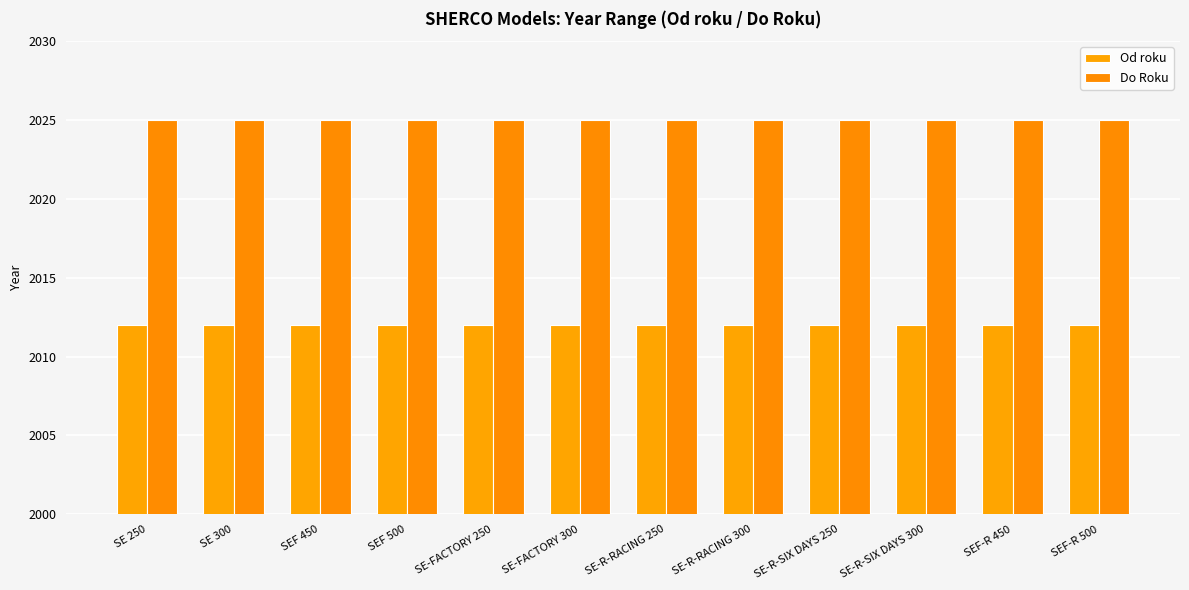

Which has a higher value, SEF-R 500 or SE-R-SIX DAYS 300?

SEF-R 500